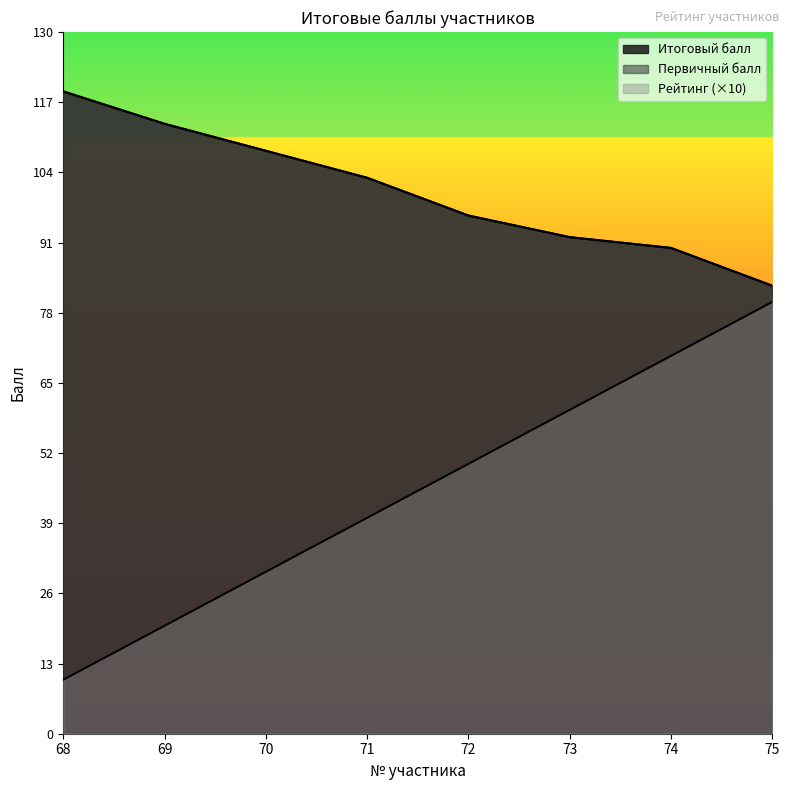

What is the difference between the maximum and minimum values in the Рейтинг series?

70